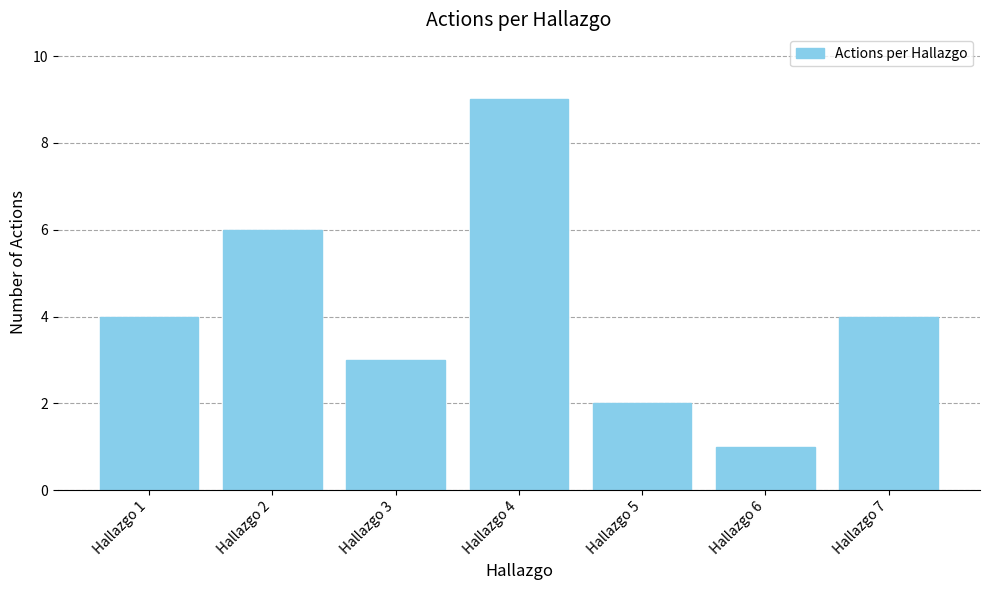

What is the change in value from Hallazgo 1 to Hallazgo 2?

+2